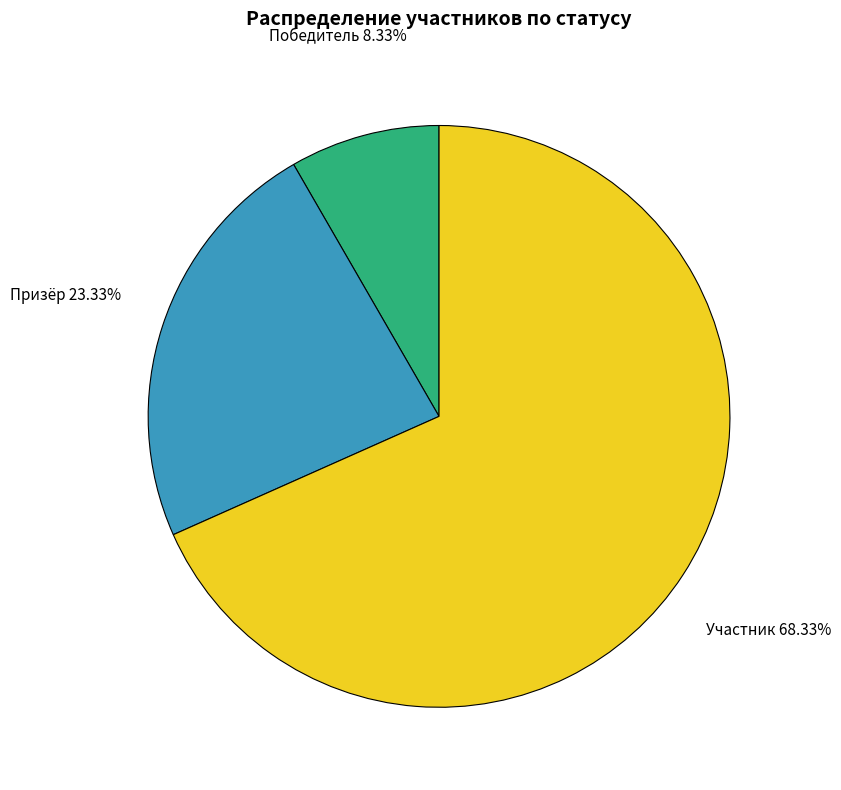

To the nearest percent, what portion does Участник represent?

68%